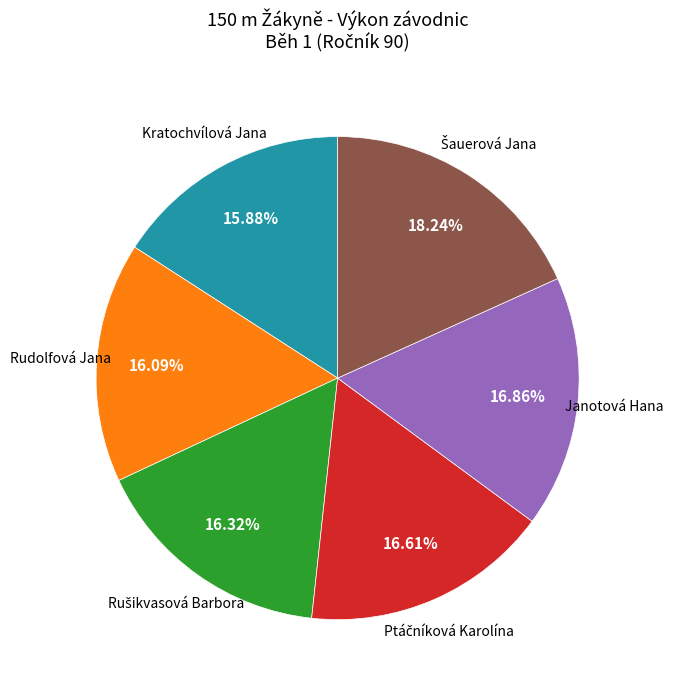

Does any single category account for the majority?

No